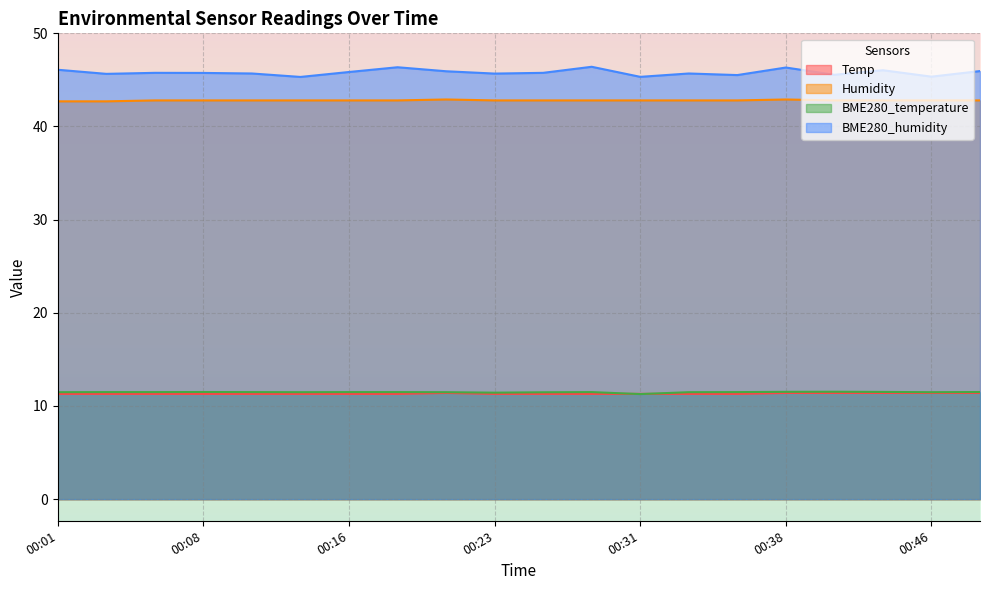

How many lines are shown in the chart?

4